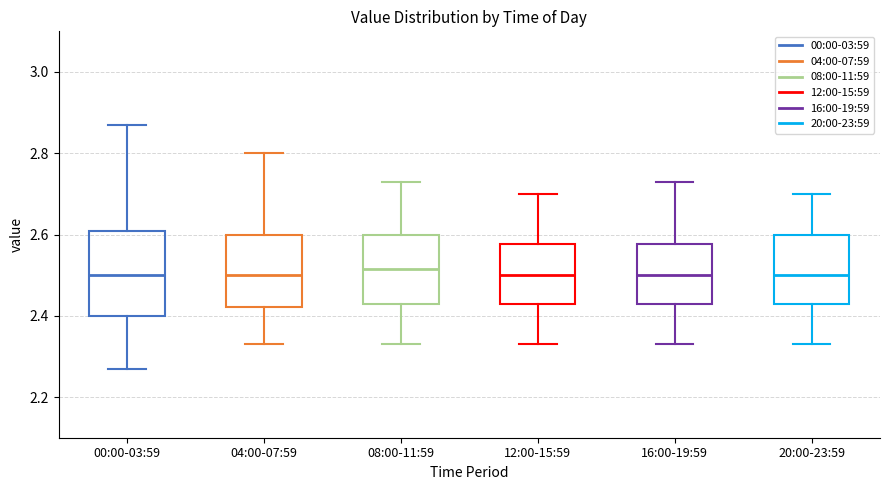

Reading left to right, read every box against the y-axis: the position of its median line, the range the box covers, and the ends of its whiskers. The values are not printed on the chart, so give them approximately, as read against the axis.

00:00-03:59: median 2.50, box 2.40 to 2.60, whiskers 2.28 to 2.88
04:00-07:59: median 2.50, box 2.42 to 2.60, whiskers 2.34 to 2.80
08:00-11:59: median 2.52, box 2.44 to 2.60, whiskers 2.34 to 2.74
12:00-15:59: median 2.50, box 2.44 to 2.58, whiskers 2.34 to 2.70
16:00-19:59: median 2.50, box 2.44 to 2.58, whiskers 2.34 to 2.74
20:00-23:59: median 2.50, box 2.44 to 2.60, whiskers 2.34 to 2.70